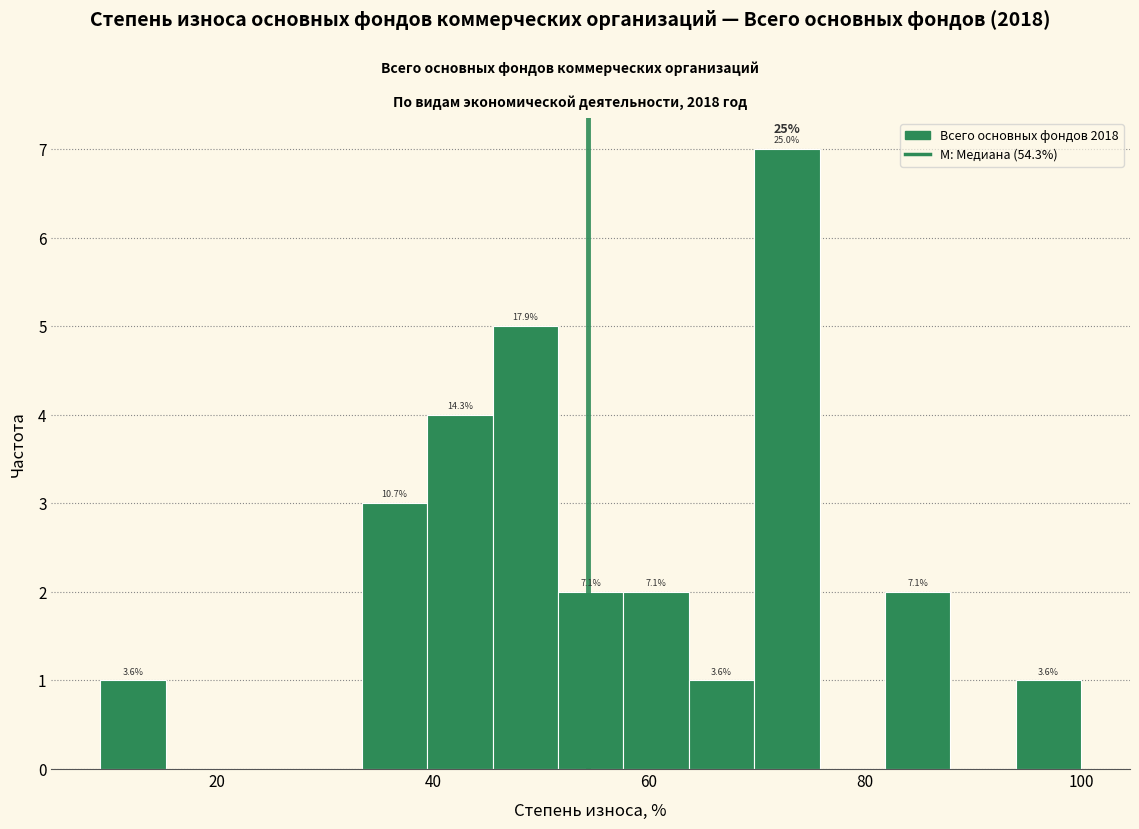

Around what value on the x-axis is the tallest bar? Give the approximate position of its centre, as read against the axis.

72